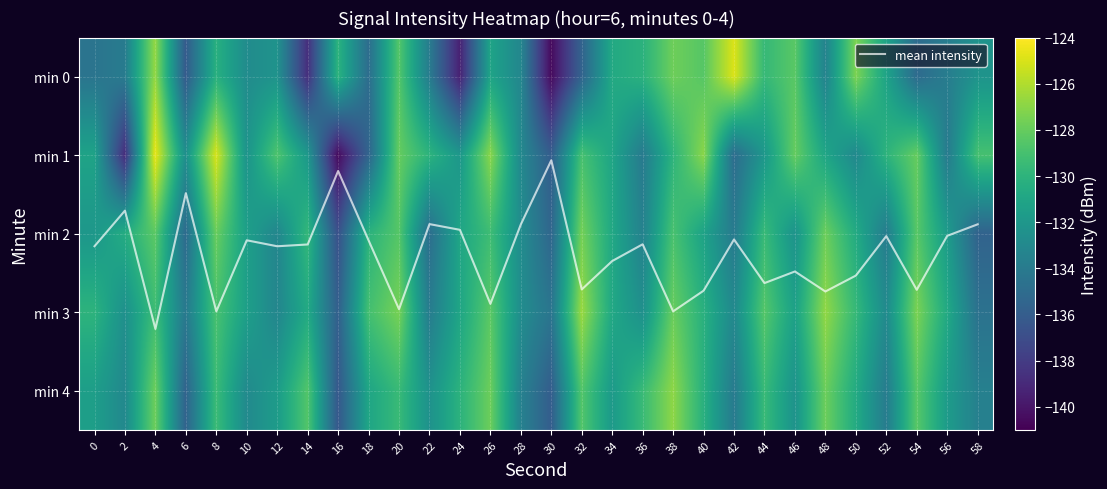

Is the value of min 0 at 32 greater than the value of min 4 at 12?

No